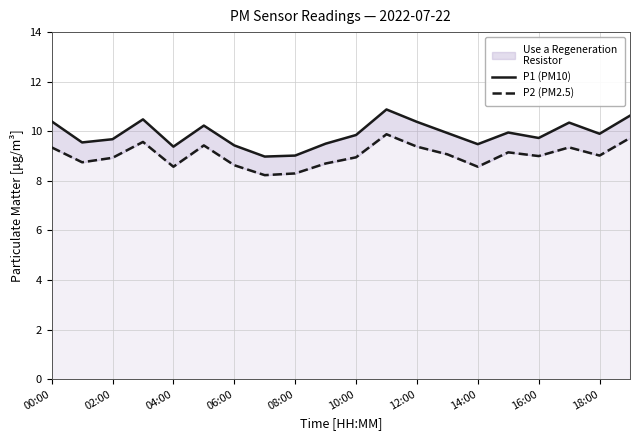

List the labels in order of P1 (PM10) value, largest first.

11, 19, 06:00, 00:00, 12, 17, 10:00, 15, 13, 18, 10, 16, 04:00, 02:00, 18:00, 14, 12:00, 08:00, 16:00, 14:00